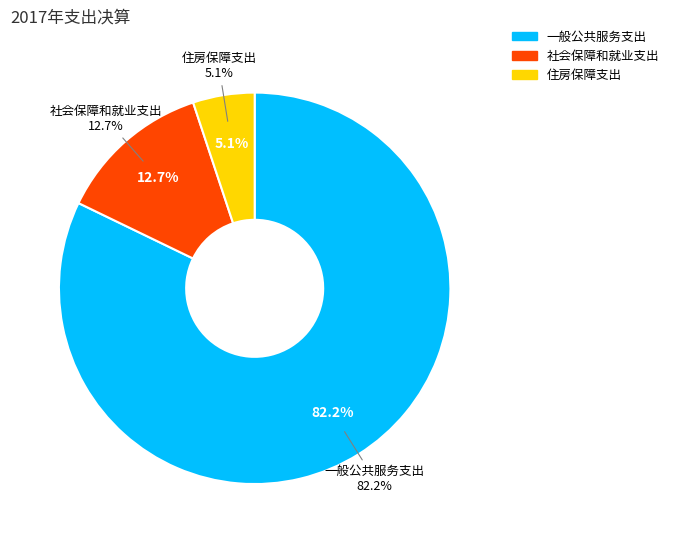

How many slices are in this pie chart?

3